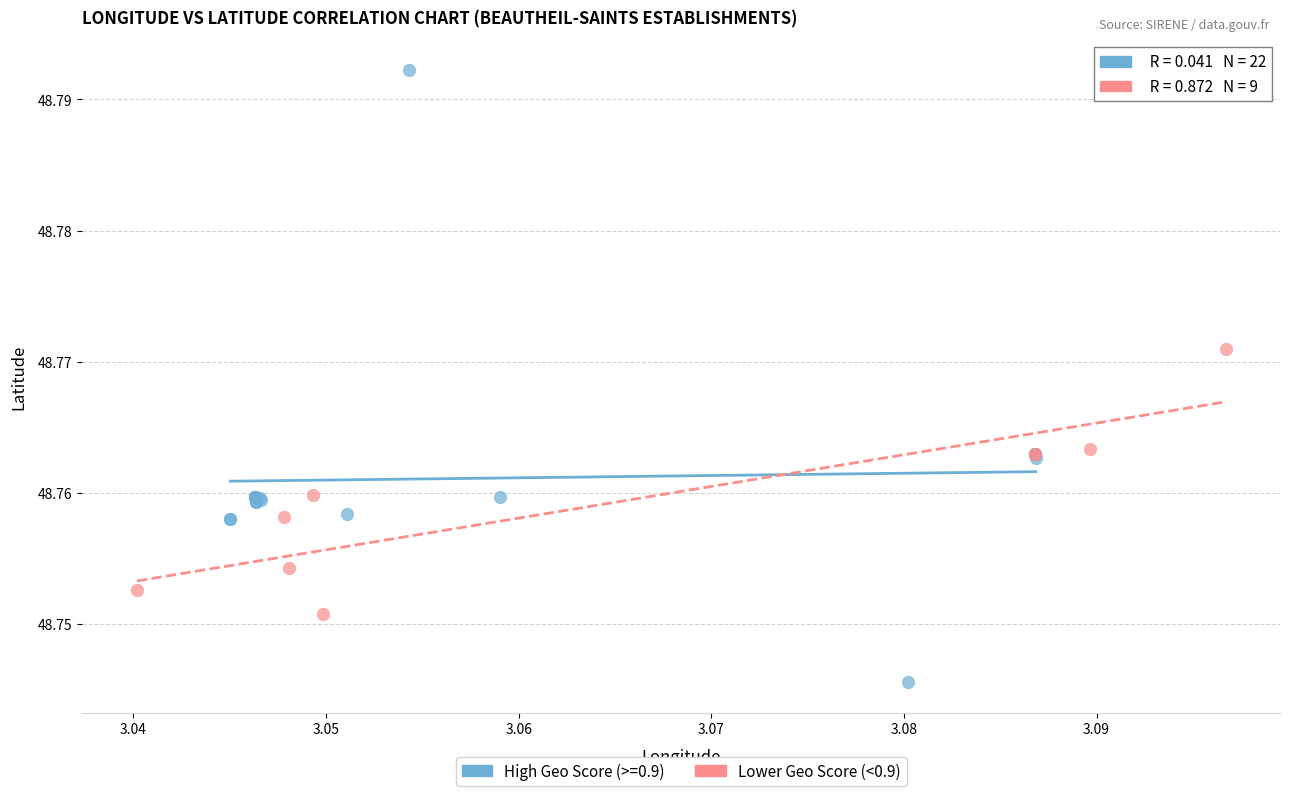

Which series contains the highest Y value?

High Geo Score (>=0.9)